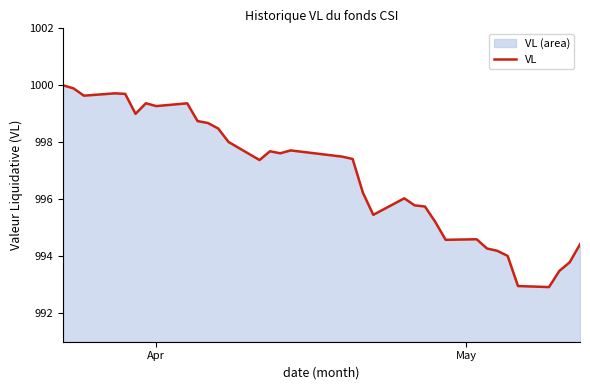

What is the difference between the maximum and minimum values?

7.1